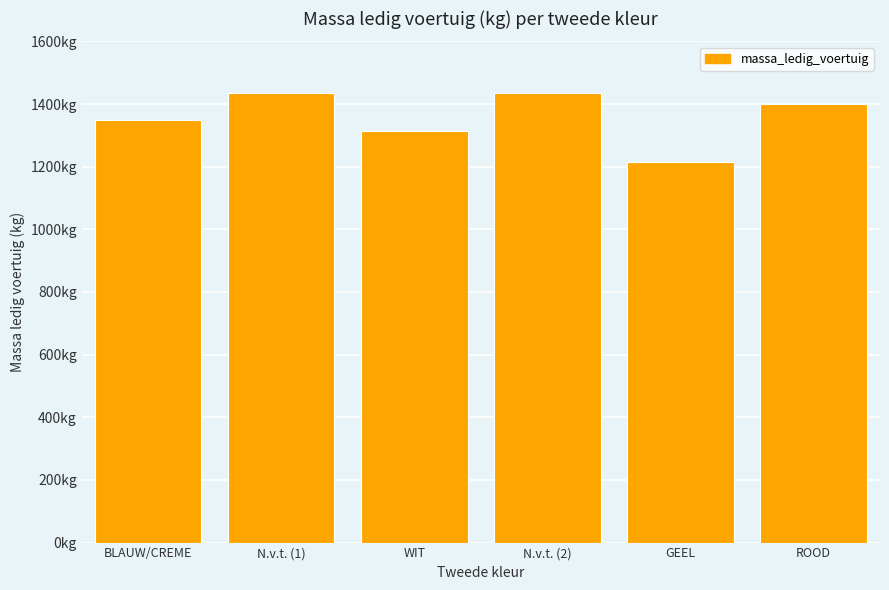

Rank the categories by value from lowest to highest.

GEEL, WIT, BLAUW/CREME, ROOD, N.v.t. (2), N.v.t. (1)